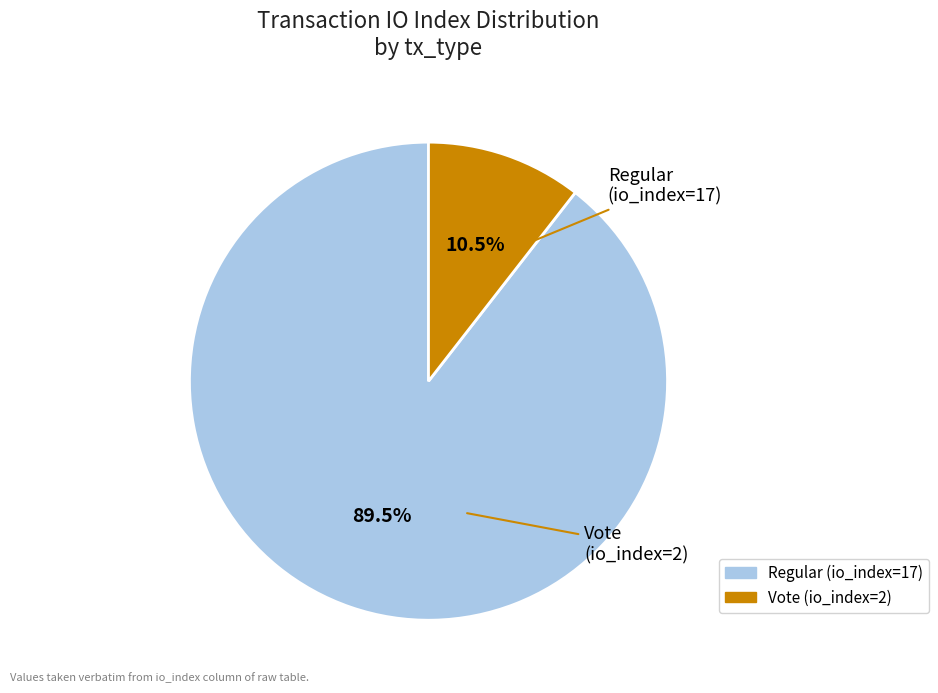

How many segments does this pie chart have?

2